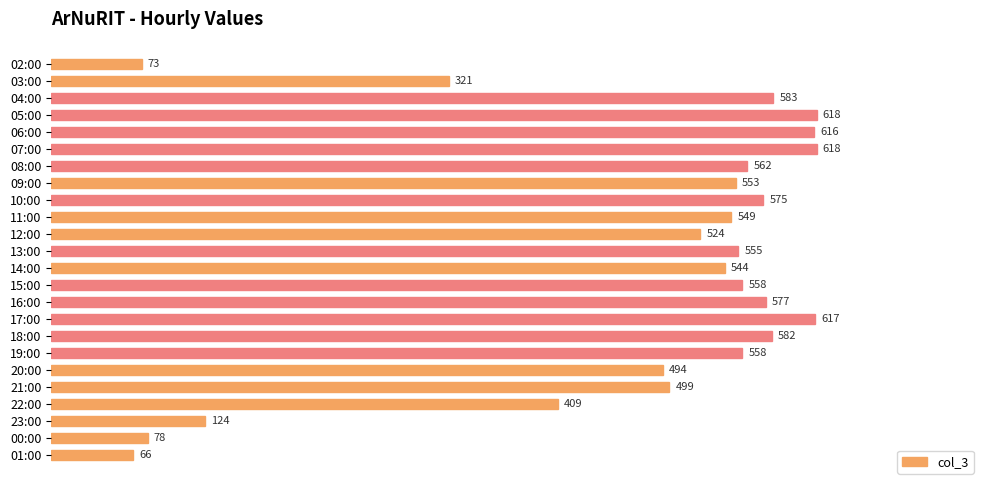

Reading top to bottom, extract all data points from this chart.

73	321	583	618	616	618	562	553	575	549	524	555	544	558	577	617	582	558	494	499	409	124	78	66